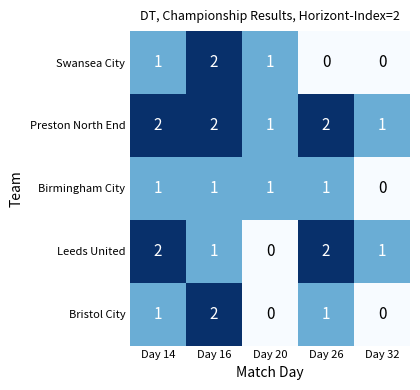

Count the Bristol City values in the range 0 to 1.

4